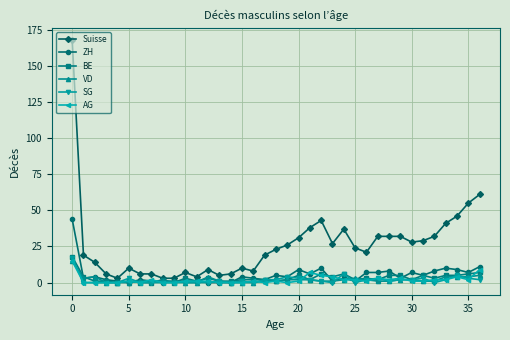

Which series has the largest range (max minus min)?

Suisse